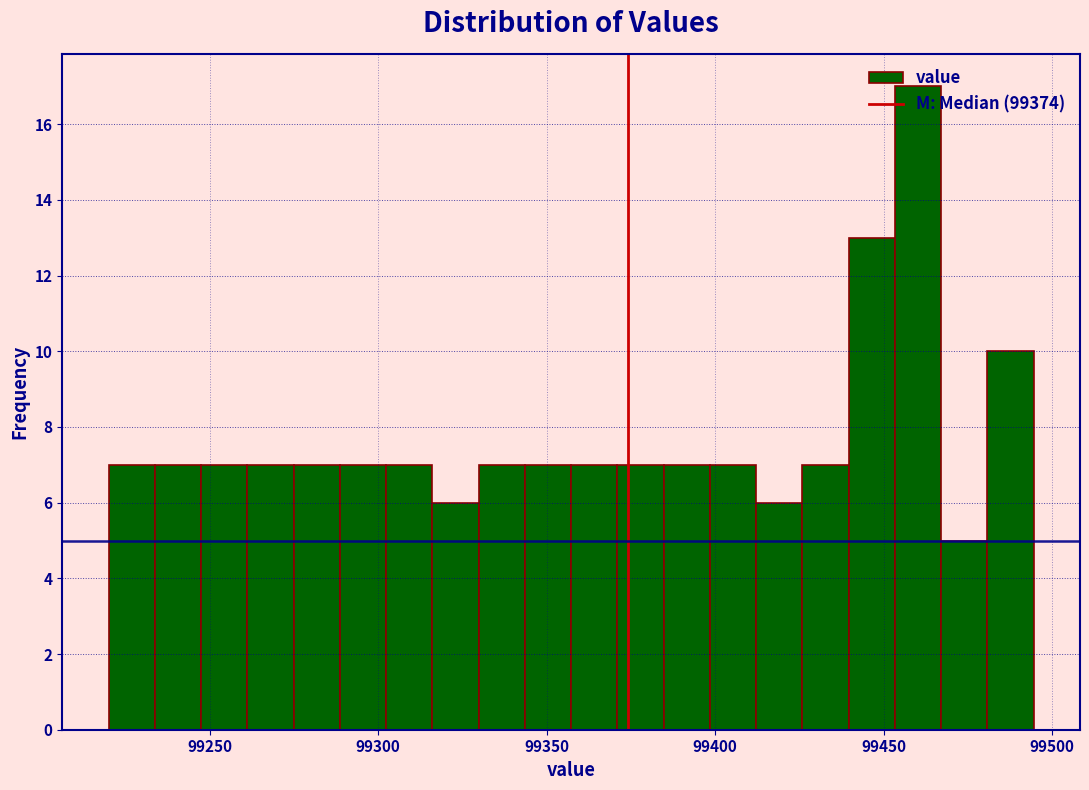

Read against the x-axis, roughly where is the centre of the tallest bar?

99460